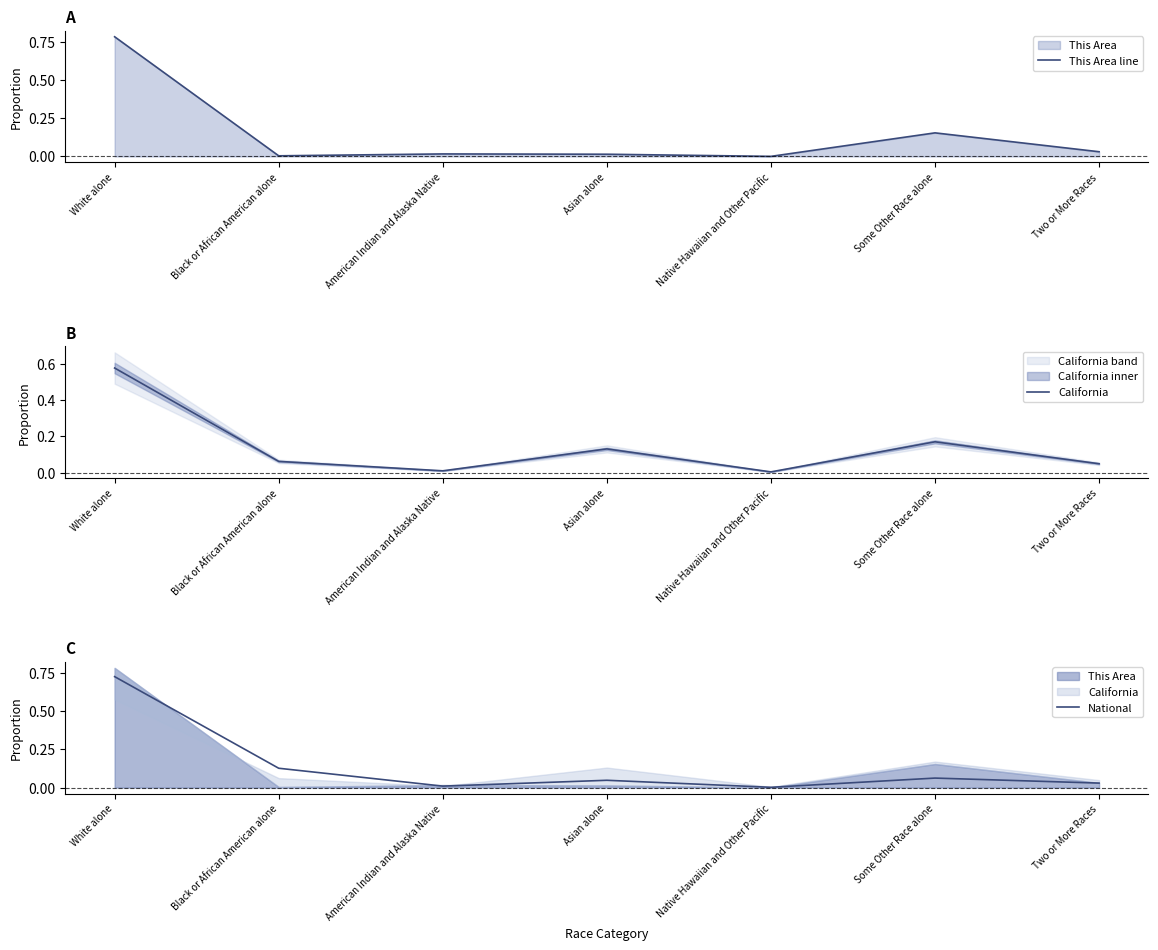

Rank the categories by This Area line value from highest to lowest.

White alone, Some Other Race alone, Two or More Races, American Indian and Alaska Native, Asian alone, Black or African American alone, Native Hawaiian and Other Pacific